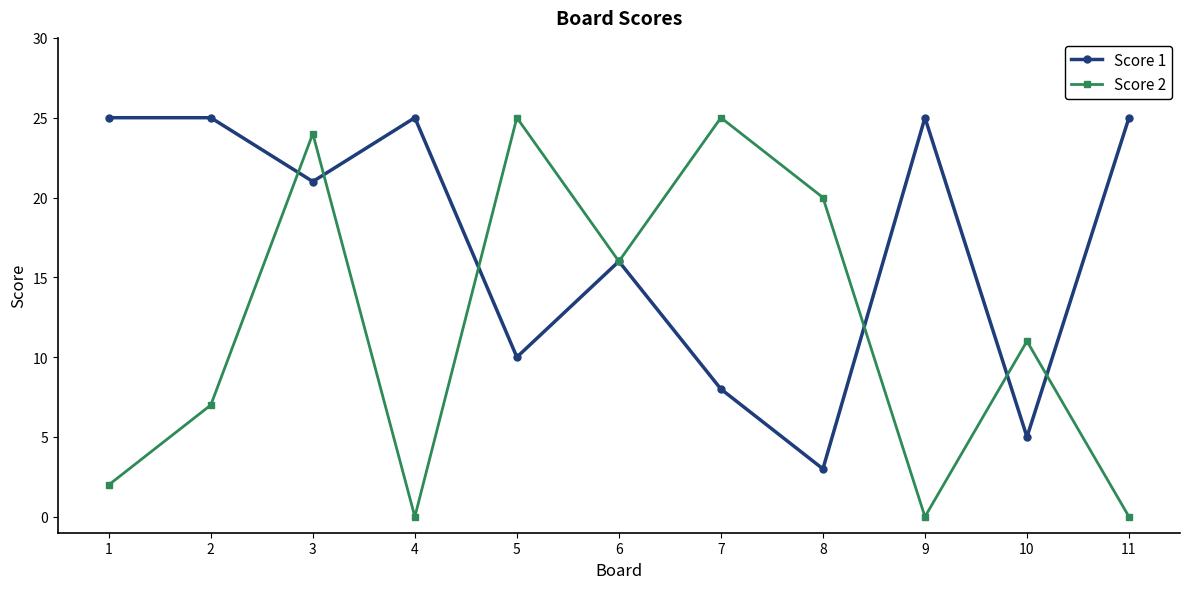

What is the greatest value displayed?

25